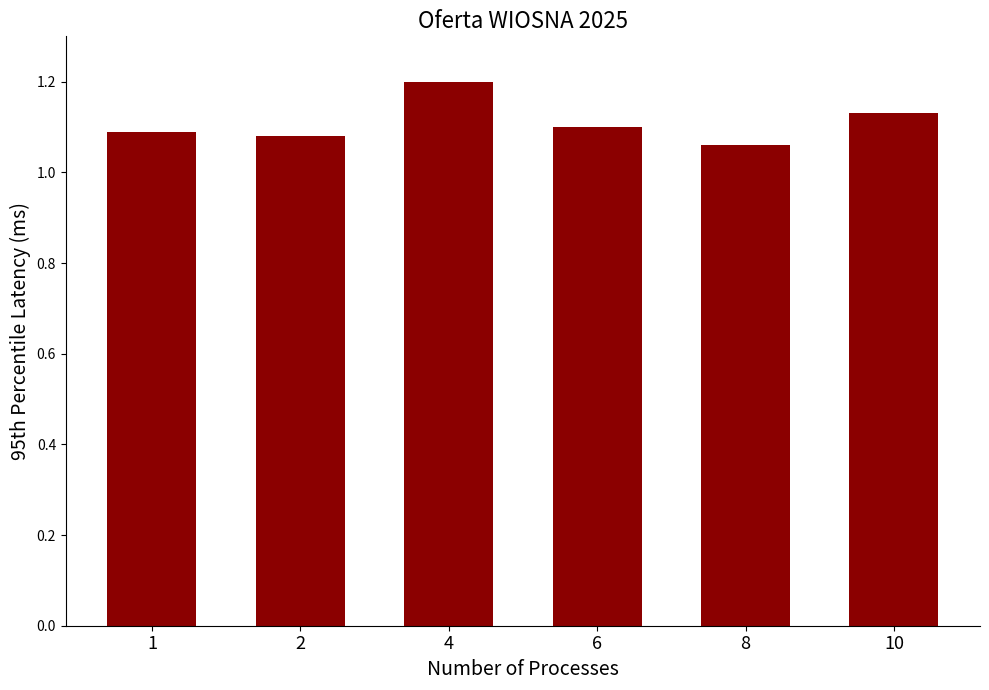

What is the greatest value displayed?

1.2